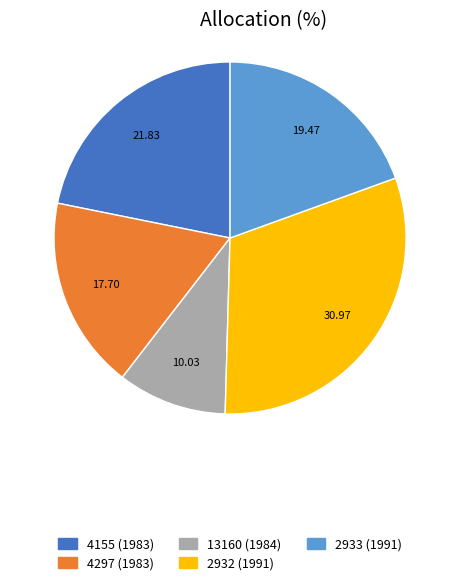

Does any single category account for the majority?

No